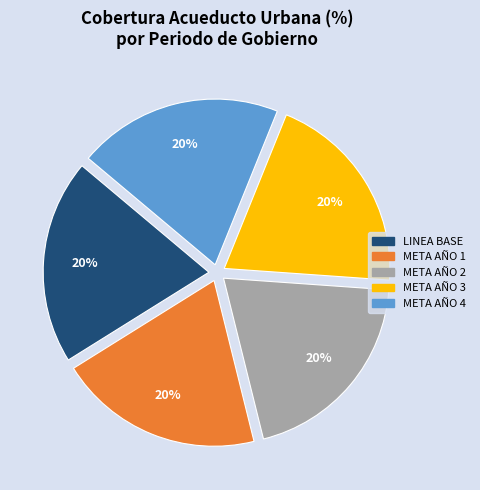

True or false: META AÑO 2 accounts for 20% of the total.

True